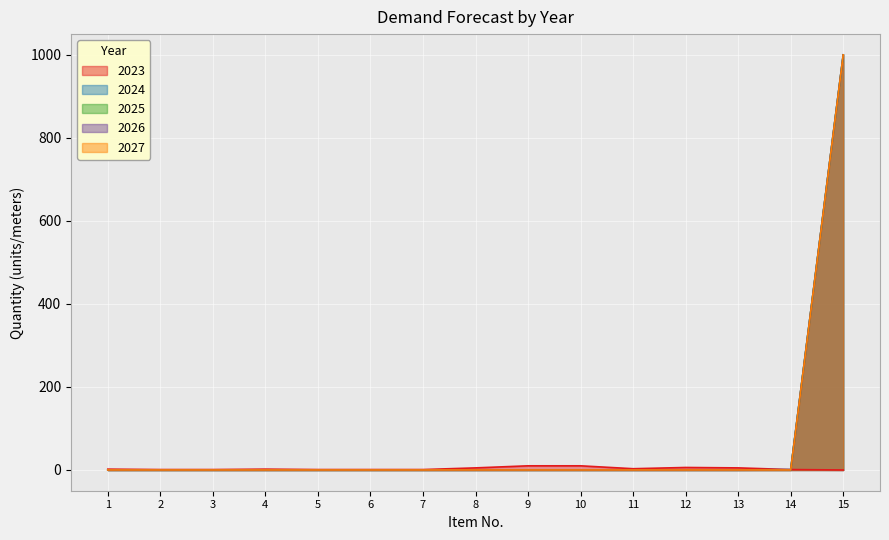

Reading left to right, extract all data points from this chart.

2023: 1=2	2=1	3=1	4=2	5=1	6=1	7=1	8=5	9=10	10=10	11=3	12=6	13=5	14=1	15=0
2024: 1=0	2=0	3=0	4=0	5=0	6=0	7=0	8=0	9=0	10=0	11=0	12=0	13=0	14=1	15=1000
2025: 1=0	2=0	3=0	4=0	5=0	6=0	7=0	8=0	9=0	10=0	11=0	12=0	13=0	14=0	15=1000
2026: 1=0	2=0	3=0	4=0	5=0	6=0	7=0	8=0	9=0	10=0	11=0	12=0	13=0	14=0	15=1000
2027: 1=0	2=0	3=0	4=0	5=0	6=0	7=0	8=0	9=0	10=0	11=0	12=0	13=0	14=0	15=1000